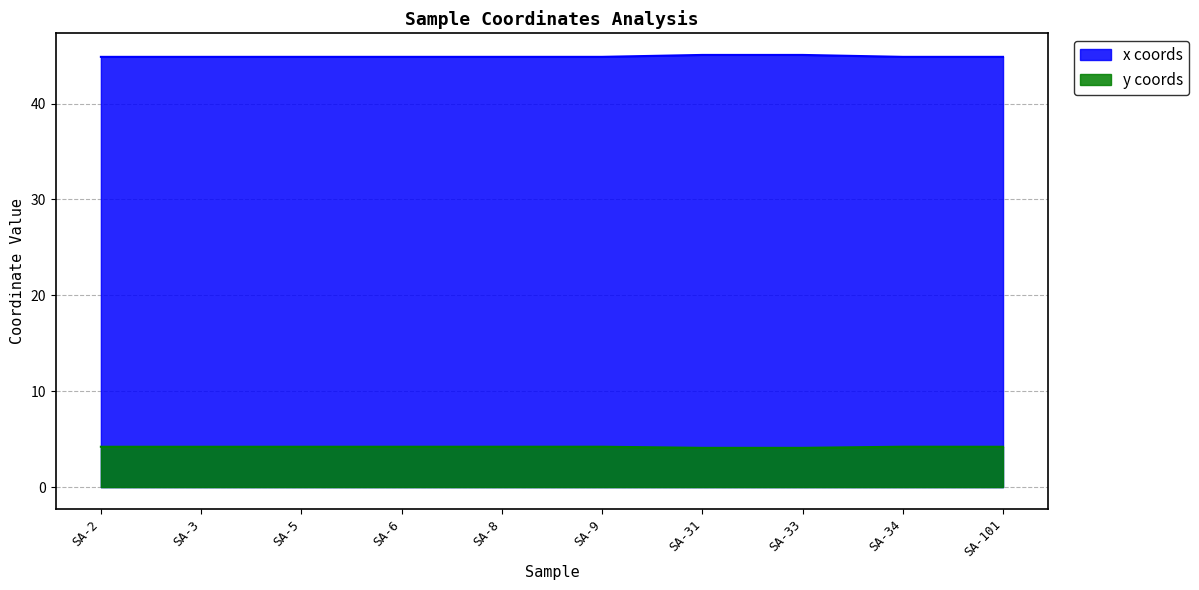

Reading left to right, extract all data points from this chart.

x_coords: 44.9	44.9	44.9	44.9	44.9	44.9	45.1	45.1	44.9	44.9
y_coords: 4.2	4.2	4.2	4.2	4.2	4.2	4.1	4.1	4.2	4.2